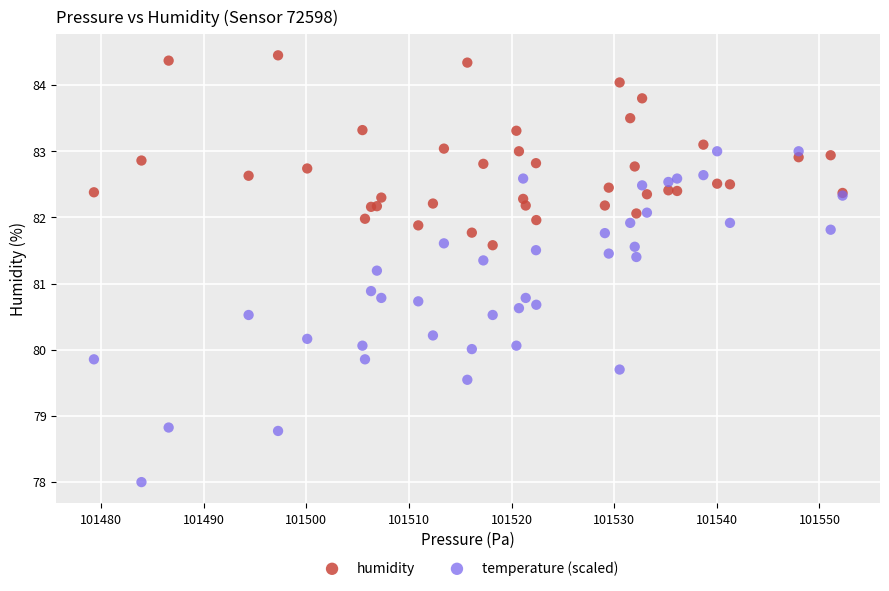

Across all series, what Y value is closest to 81?

80.9